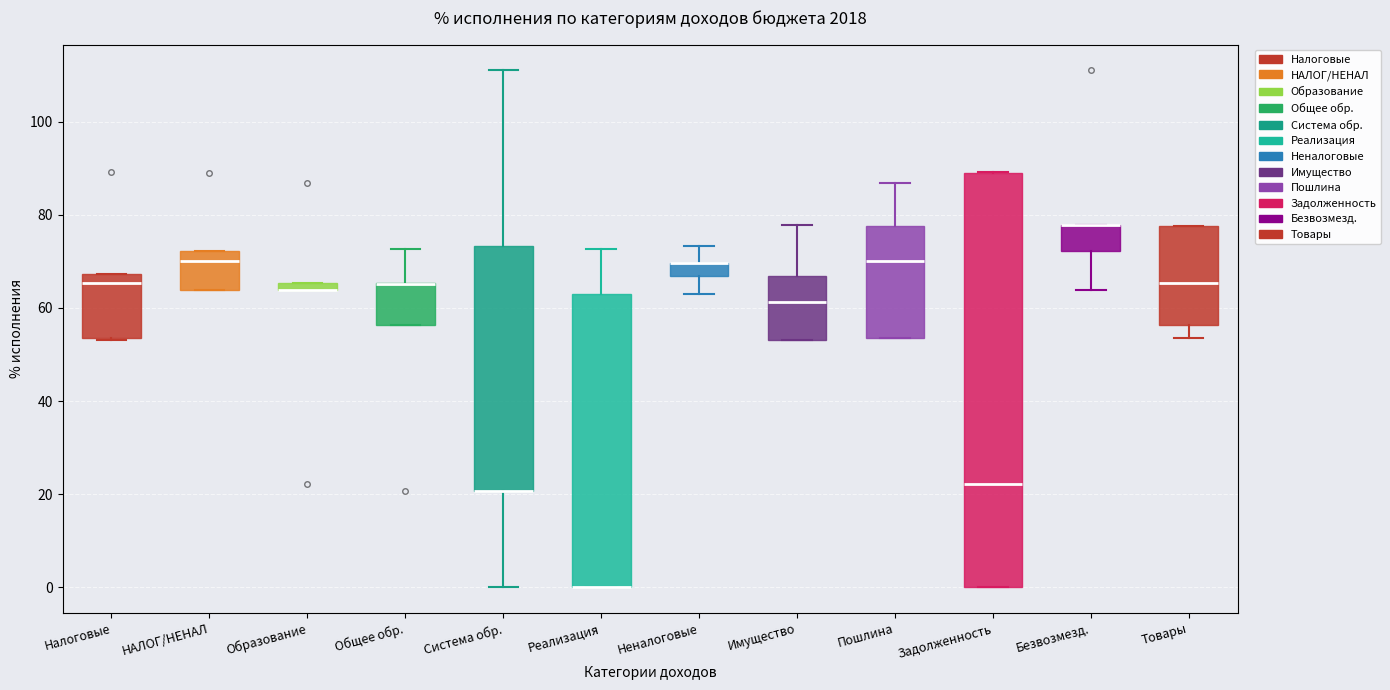

Where does the median line of the box for Товары sit on the y-axis? The values are not printed on the chart, so give them approximately, as read against the axis.

66